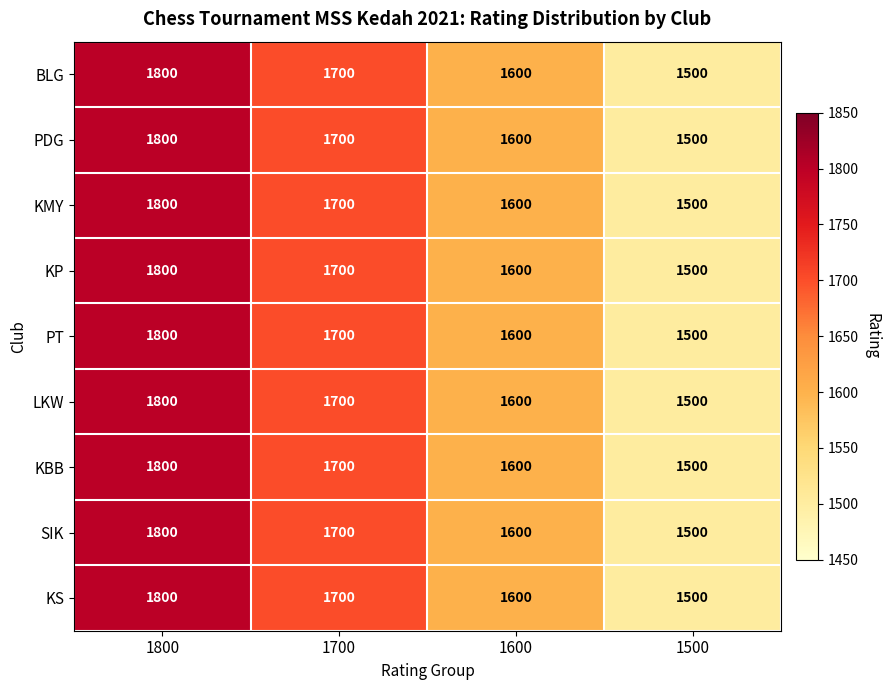

At which category is the sum across all series the highest?

1800